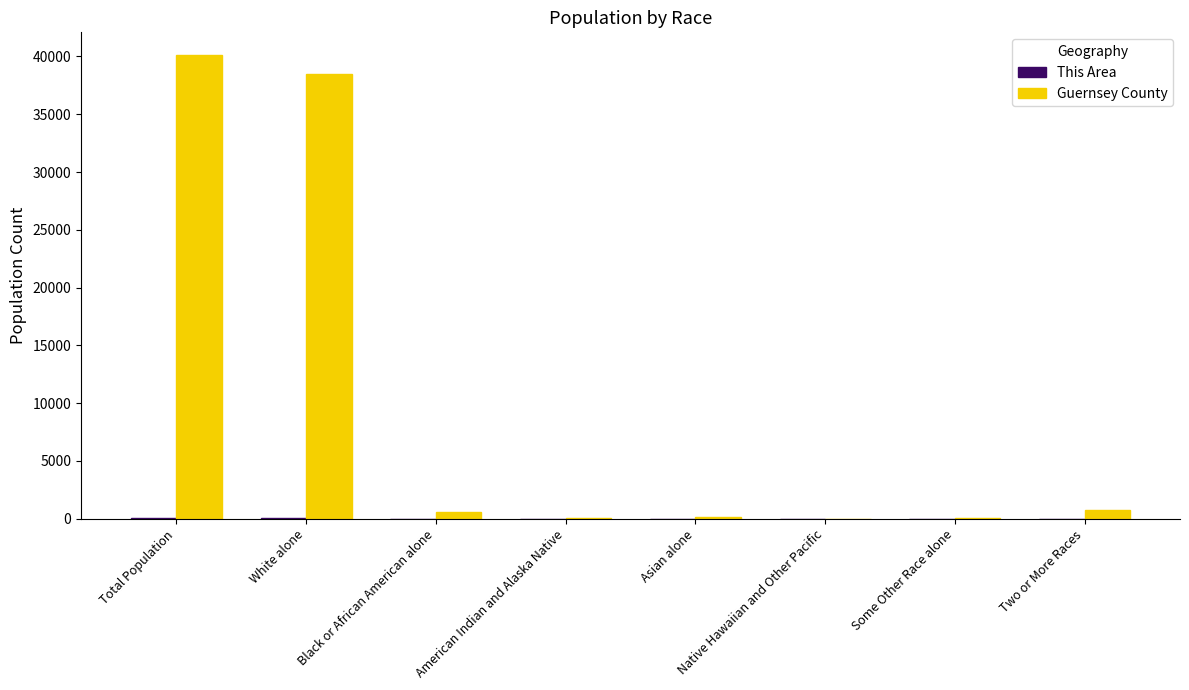

How many categories are shown in the chart?

8